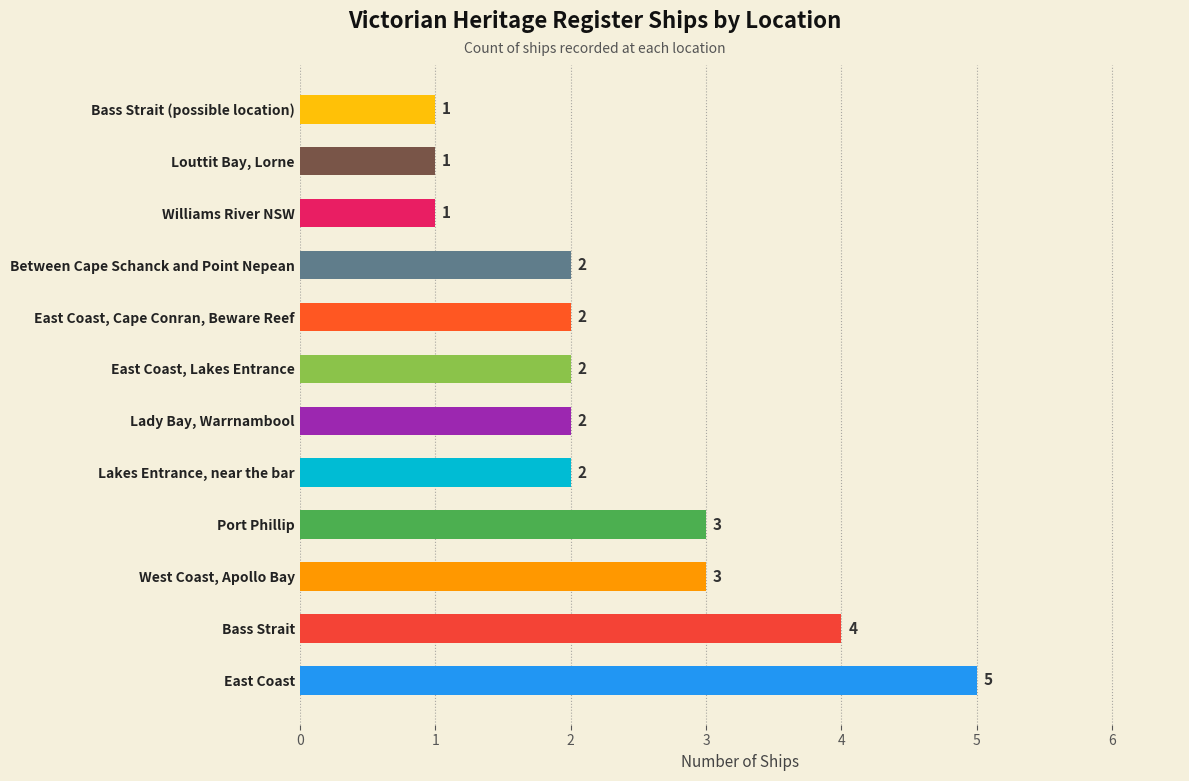

Which has a higher value, Lady Bay, Warrnambool or West Coast, Apollo Bay?

West Coast, Apollo Bay